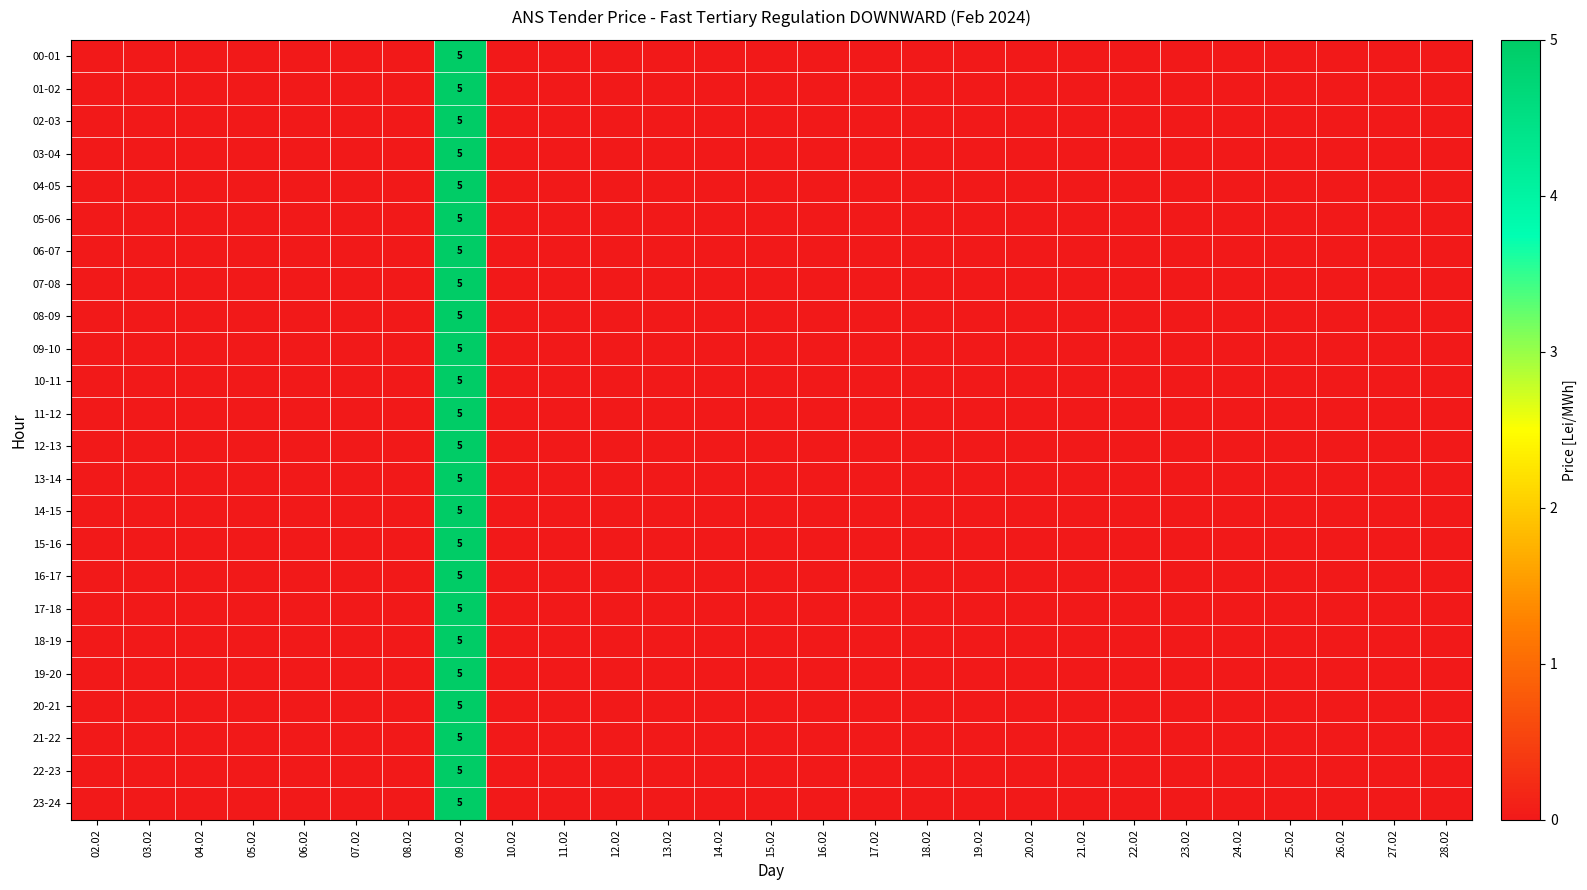

The value of 06-07 at 08.02 is 0. True or false?

True